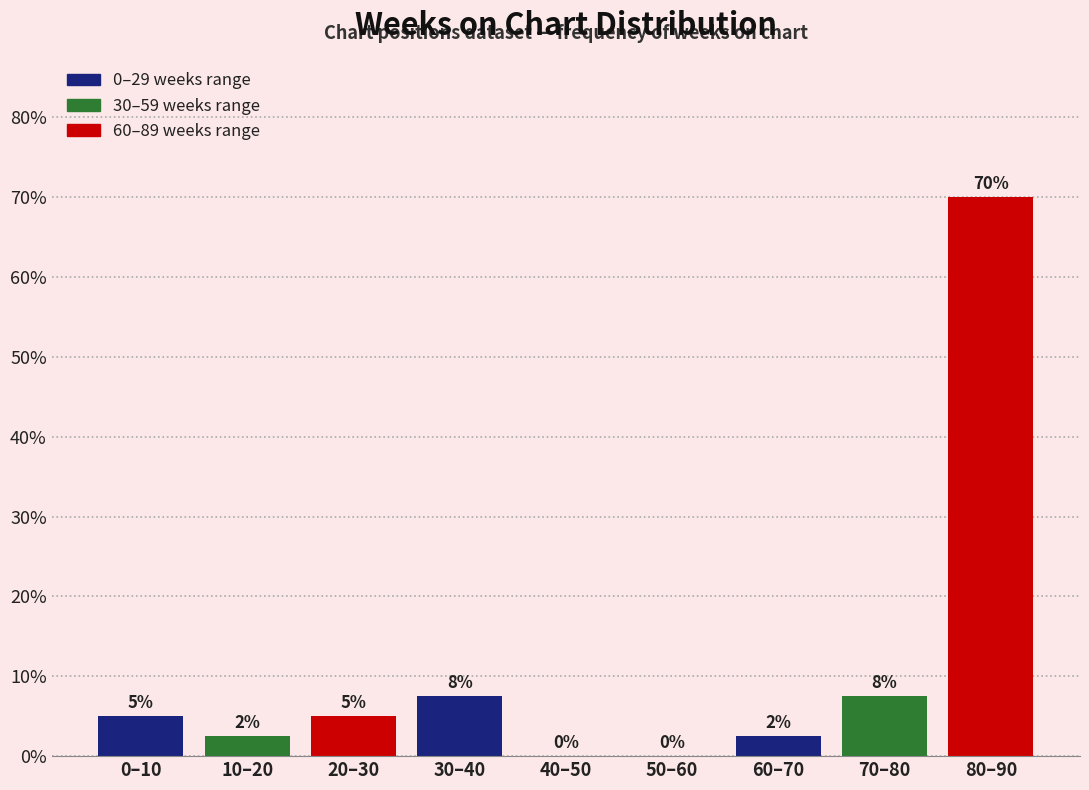

Read the value at 30–40.

7.5